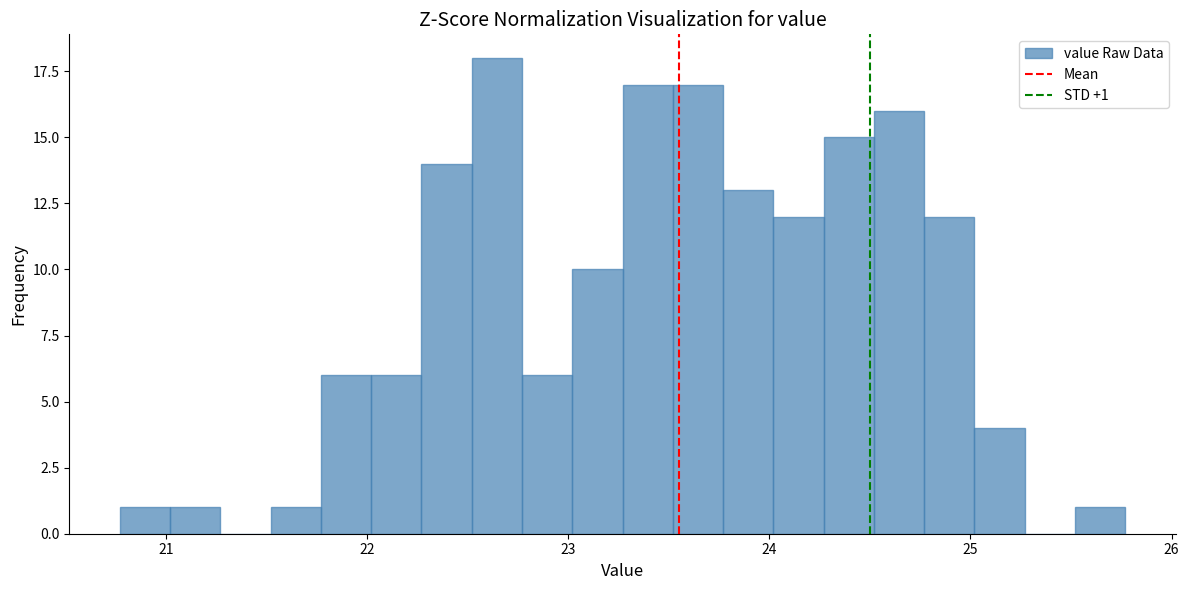

Read against the x-axis, roughly where is the centre of the tallest bar?

22.6